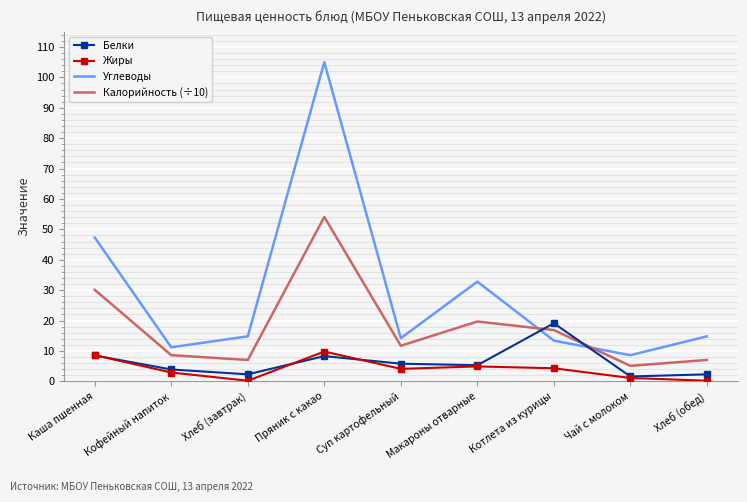

How many intersections are there between Углеводы and Белки?

2